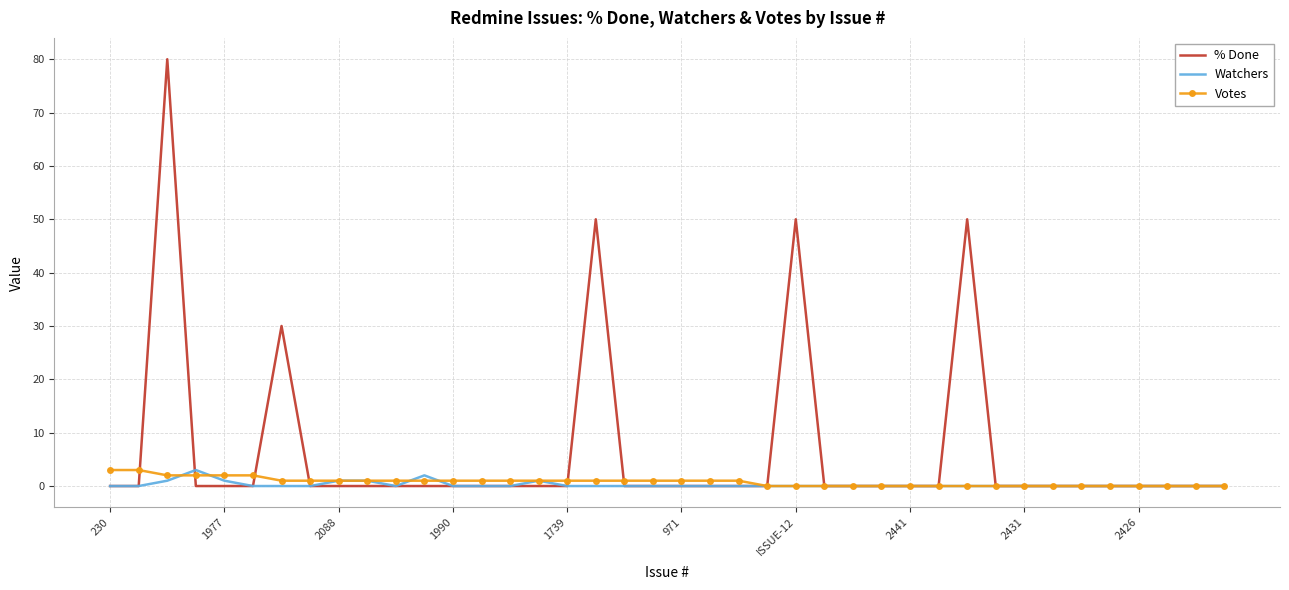

Which series has the largest range (max minus min)?

% Done